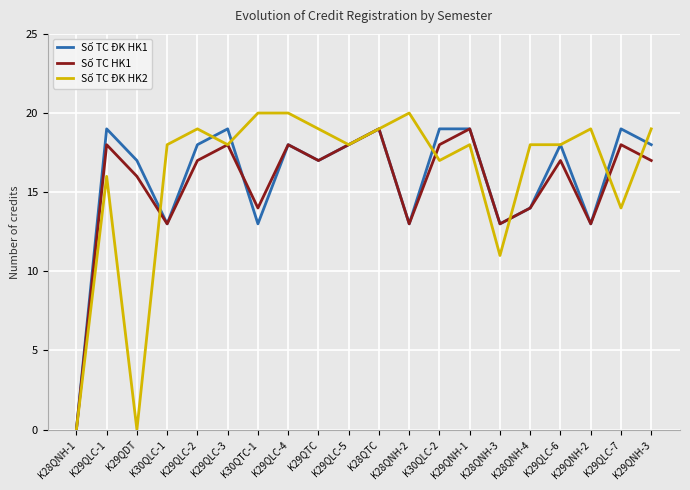

Is the value of Số TC HK1 at K29QLC-2 greater than the value of Số TC ĐK HK1 at K29QNH-3?

No